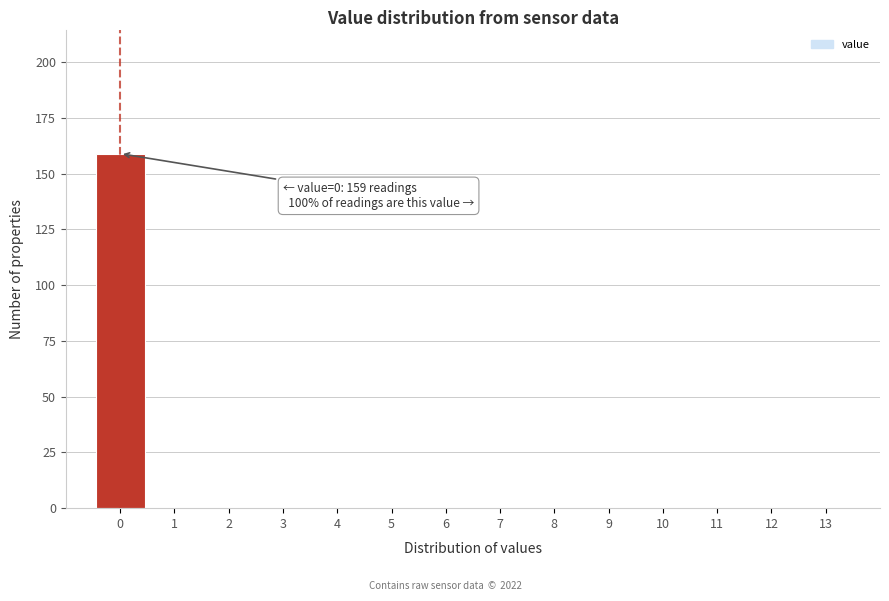

Which range on the x-axis has the tallest bar?

-0.5 to 0.5